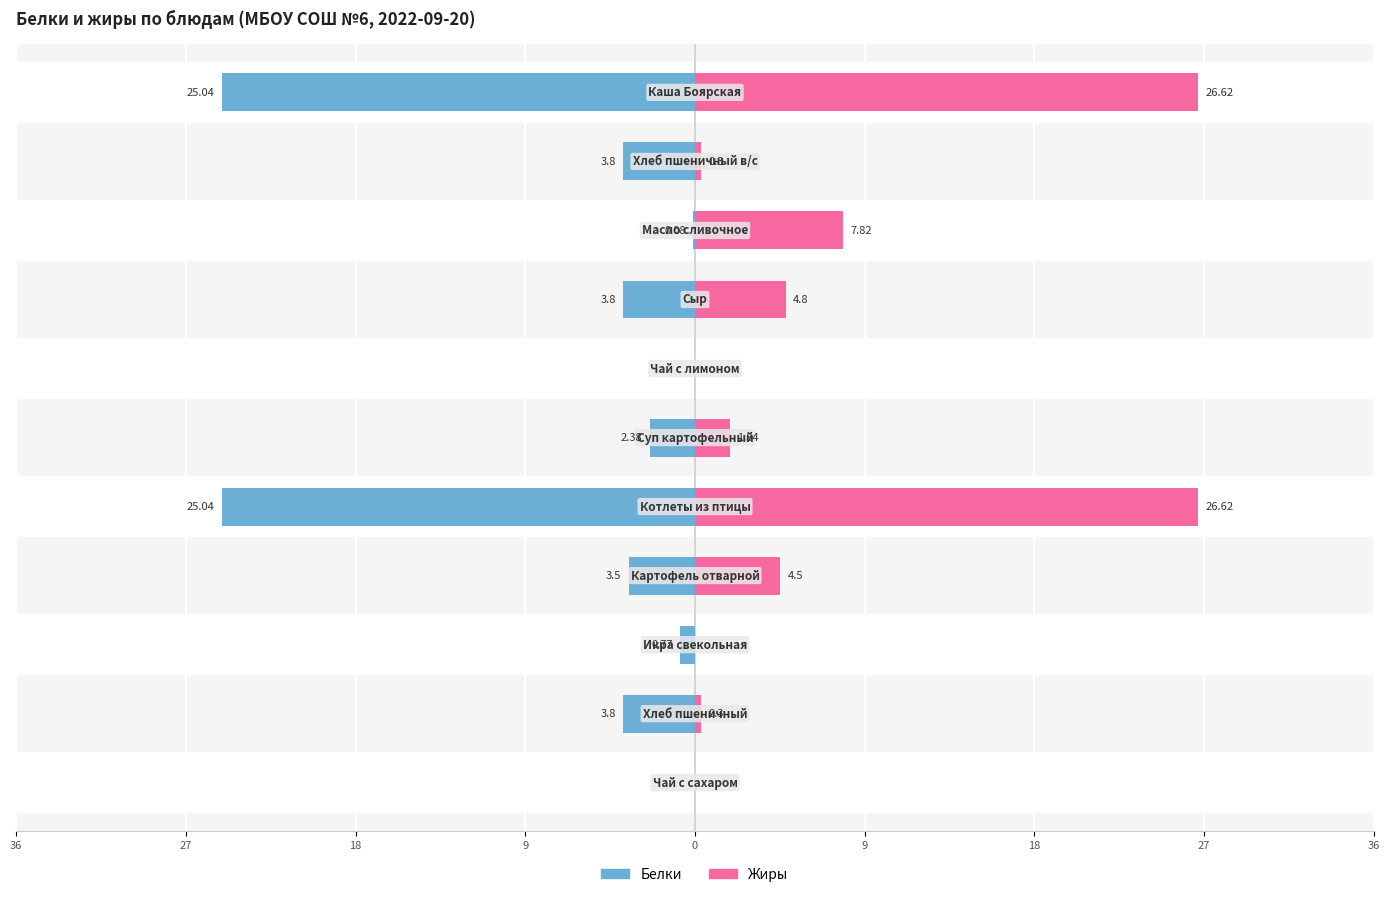

True or false: Белки has a value of 1.3 at 9.

False